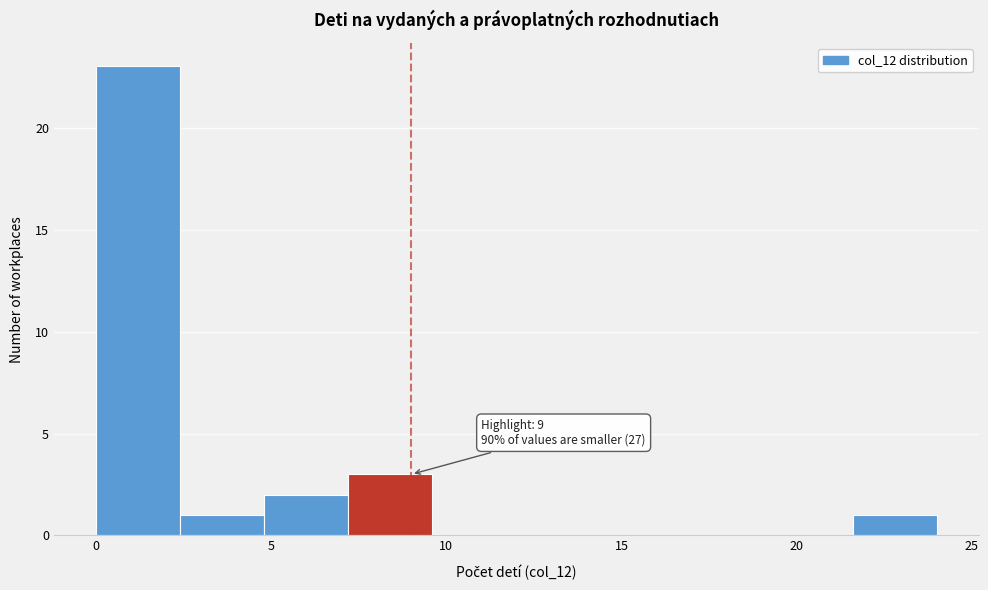

Over which range of the x-axis is the bar tallest?

0.0 to 2.4